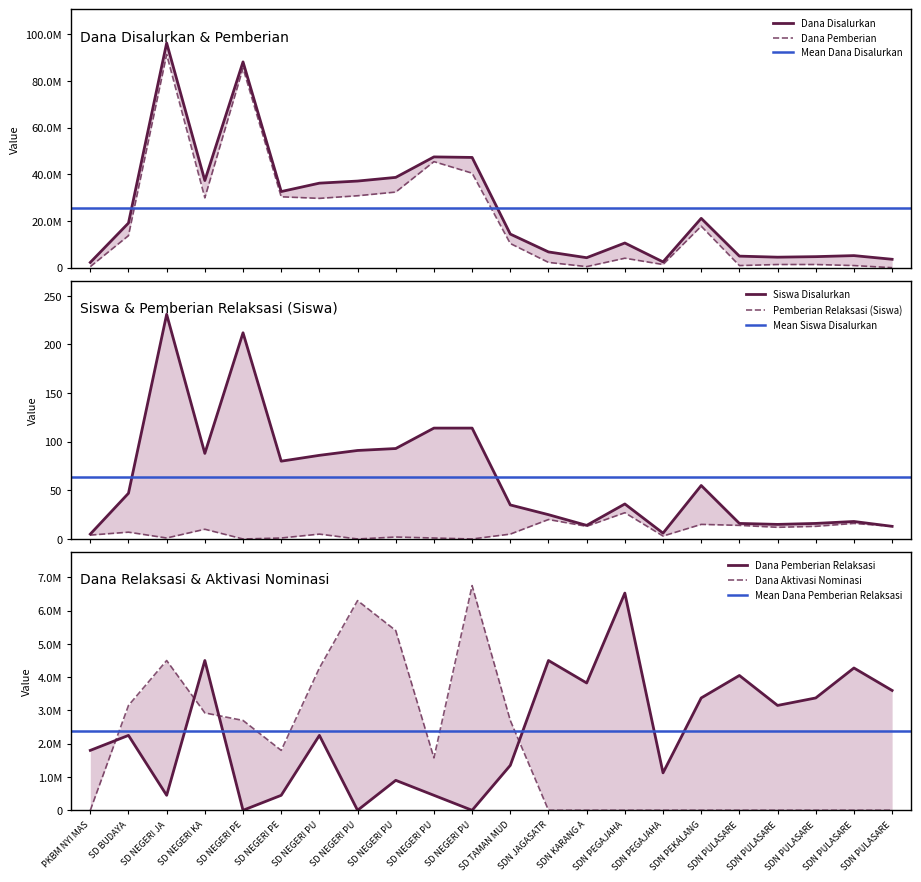

Which series changed the most between SD NEGERI PU and SDN JAGASATR?

Dana Disalurkan